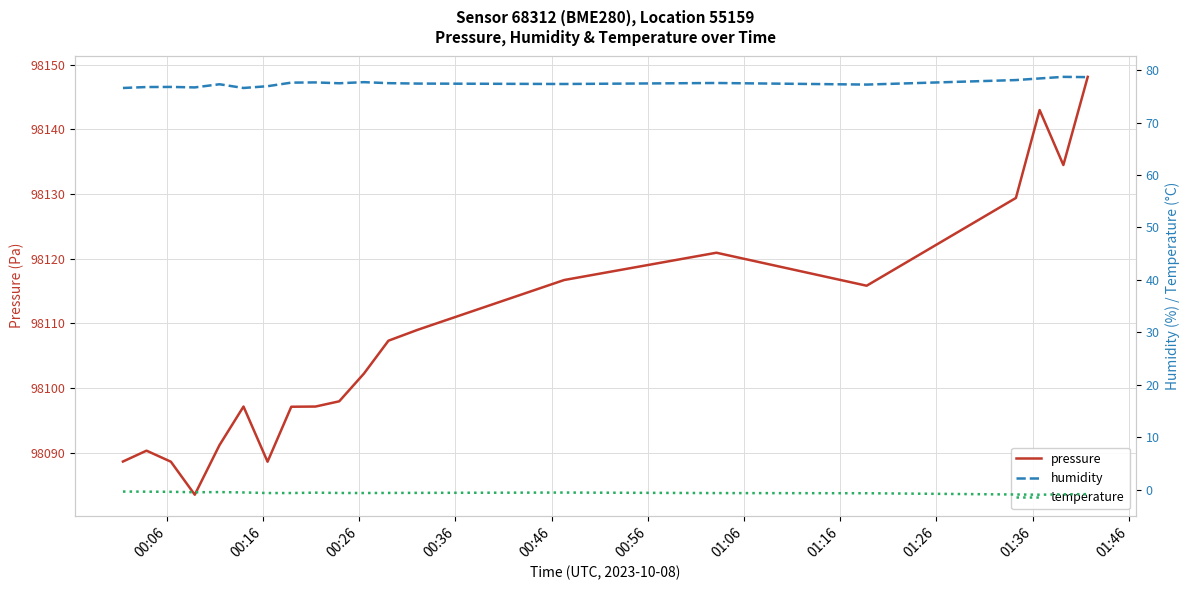

What is the maximum value for pressure?

98148.1